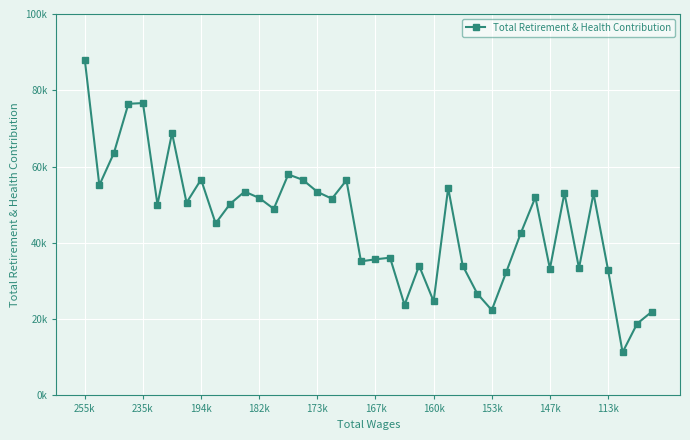

Does the chart have visible grid lines?

Yes